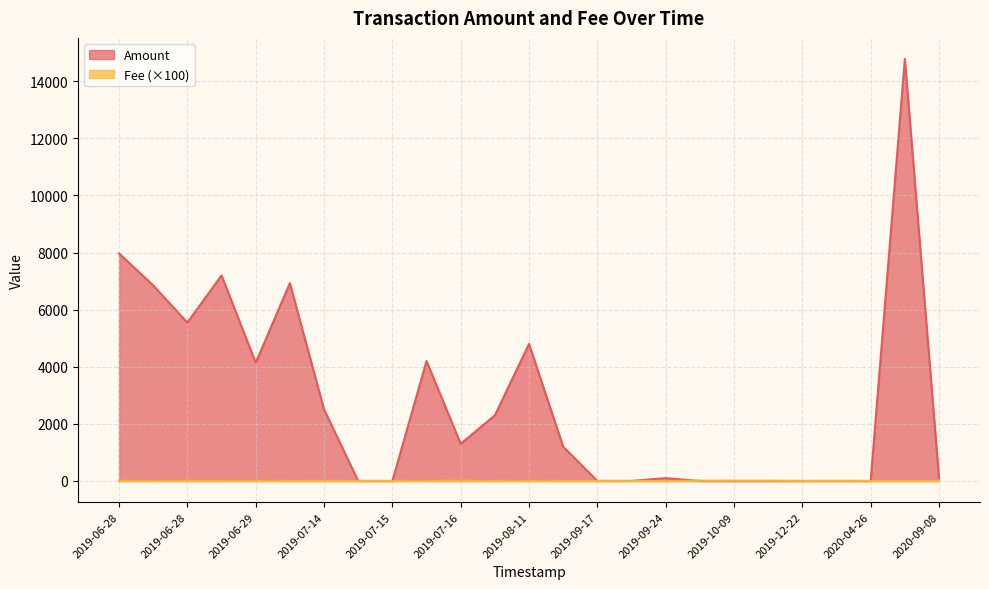

Does the chart have visible grid lines?

Yes